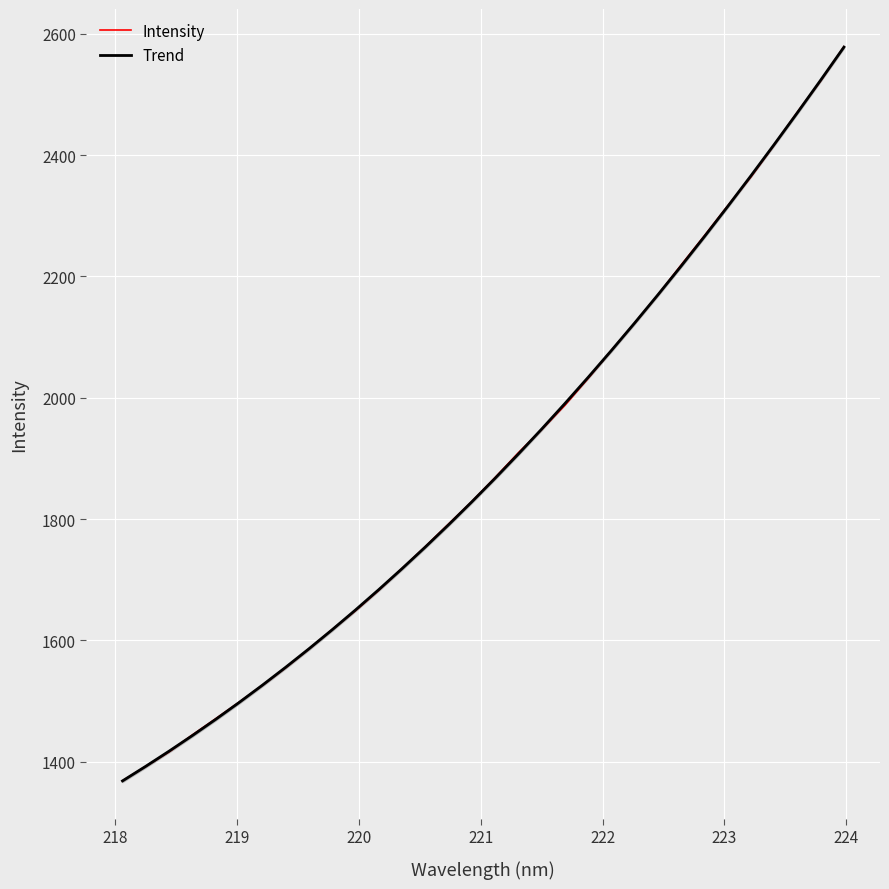

What is the highest value of the Intensity series?

2578.7